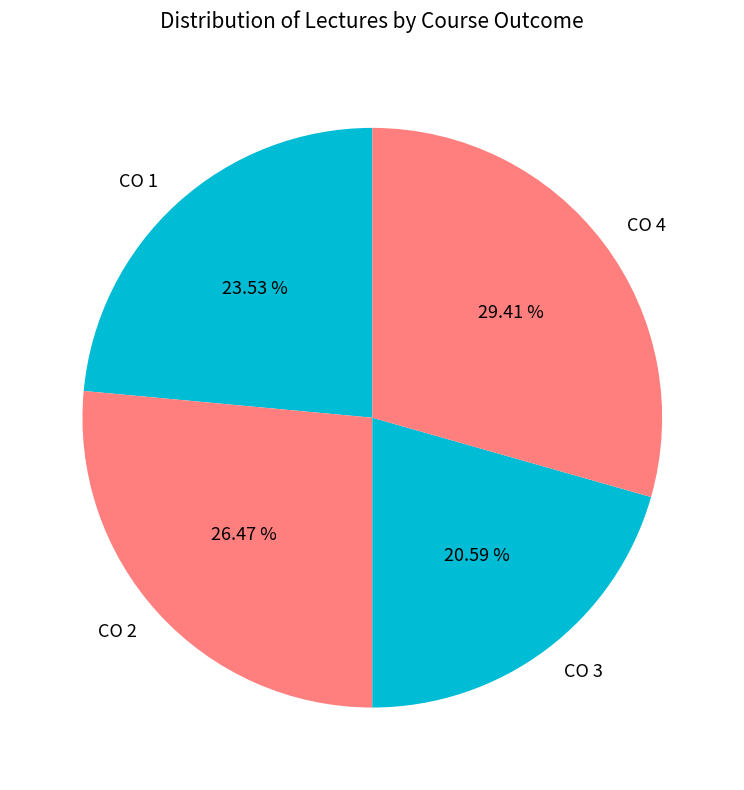

To the nearest percent, what is the combined percentage of CO 4 and CO 1?

53%